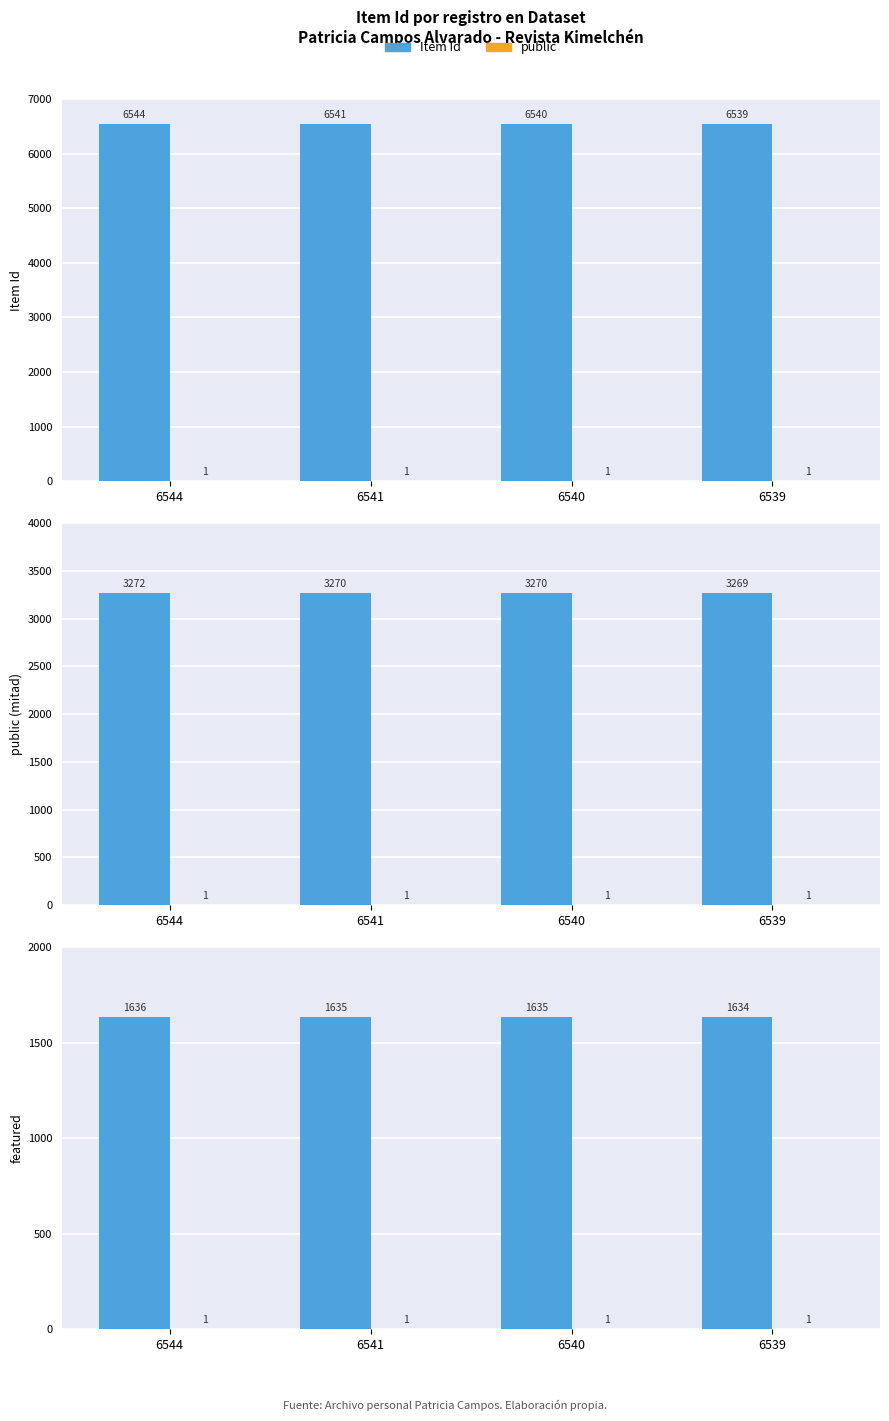

How many bars are there in each group?

2